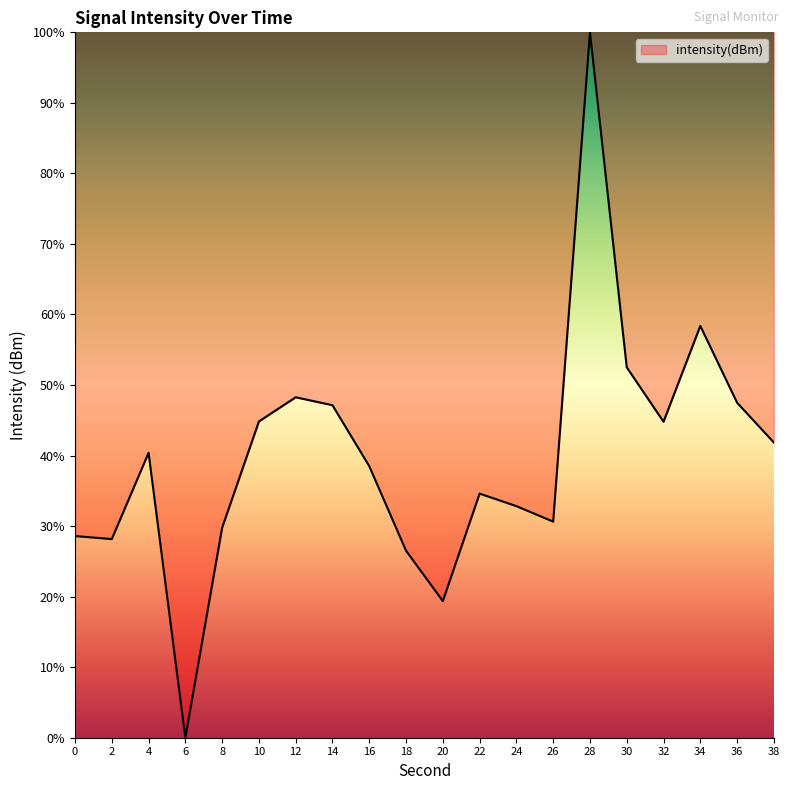

True or false: the data shows 41.8 at 38.

True